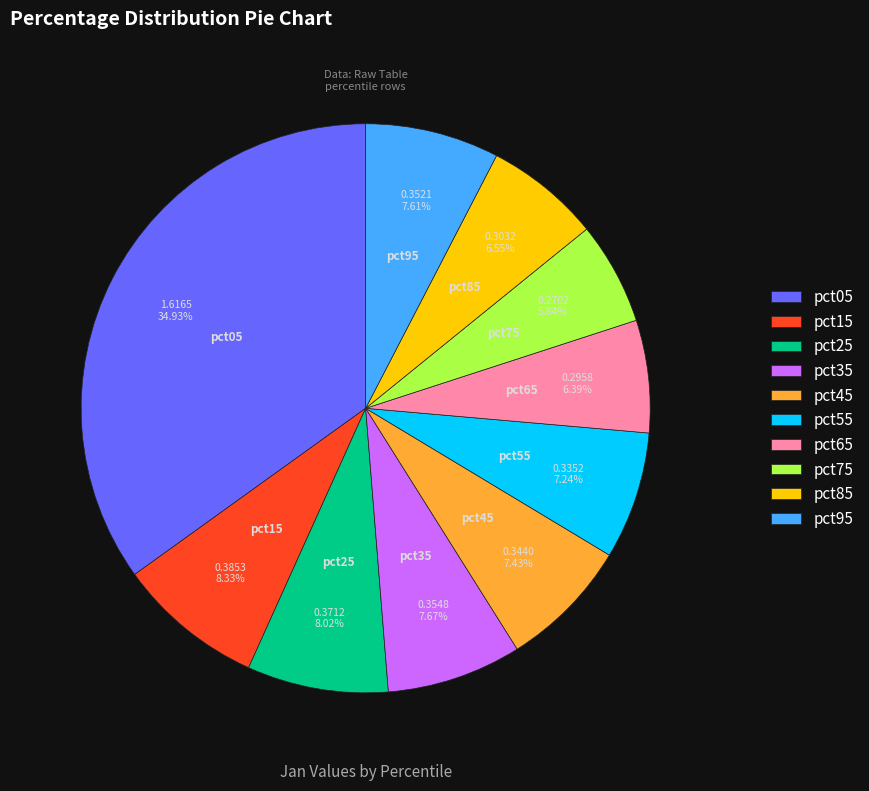

To the nearest percent, what is the difference between the largest and smallest slice percentages?

29%